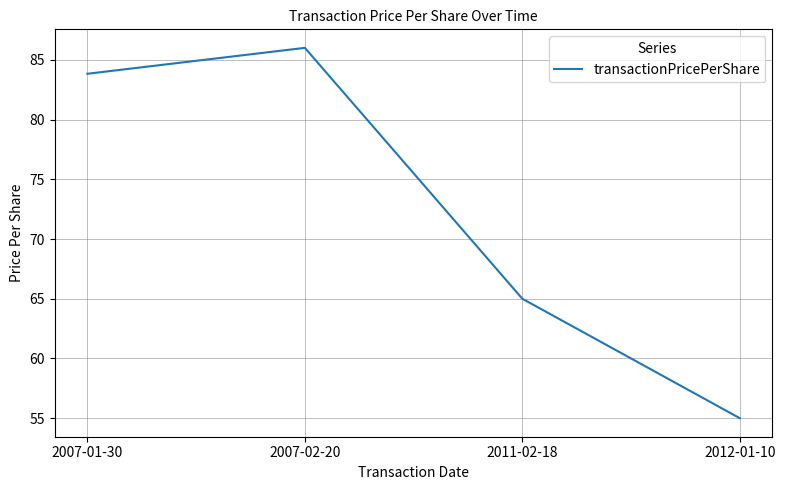

Where is the data nearest to the value 70?

2011-02-18